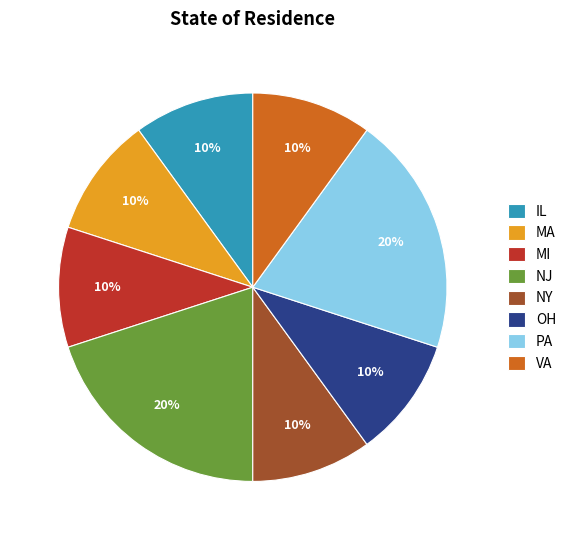

To the nearest percent, what is the average slice percentage?

12%